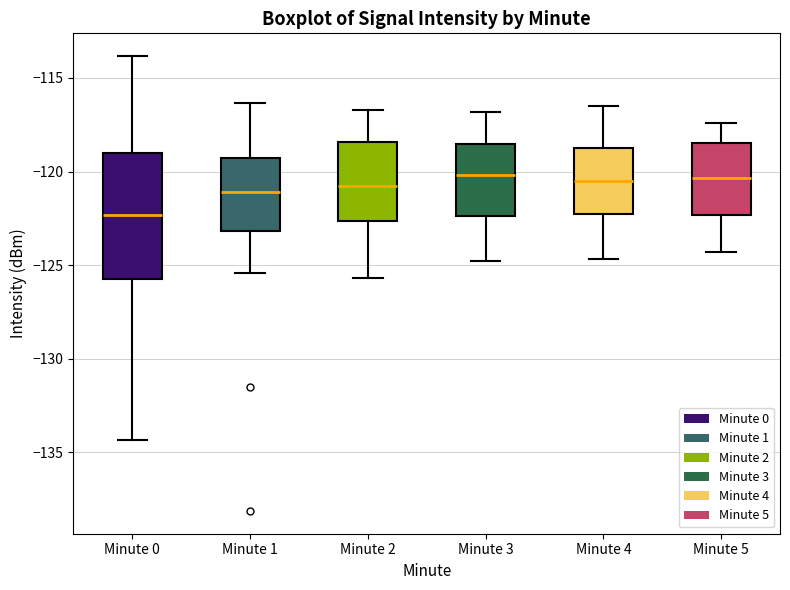

Where is the upper edge of the box for Minute 3 on the y-axis? The values are not printed on the chart, so give them approximately, as read against the axis.

-118.5